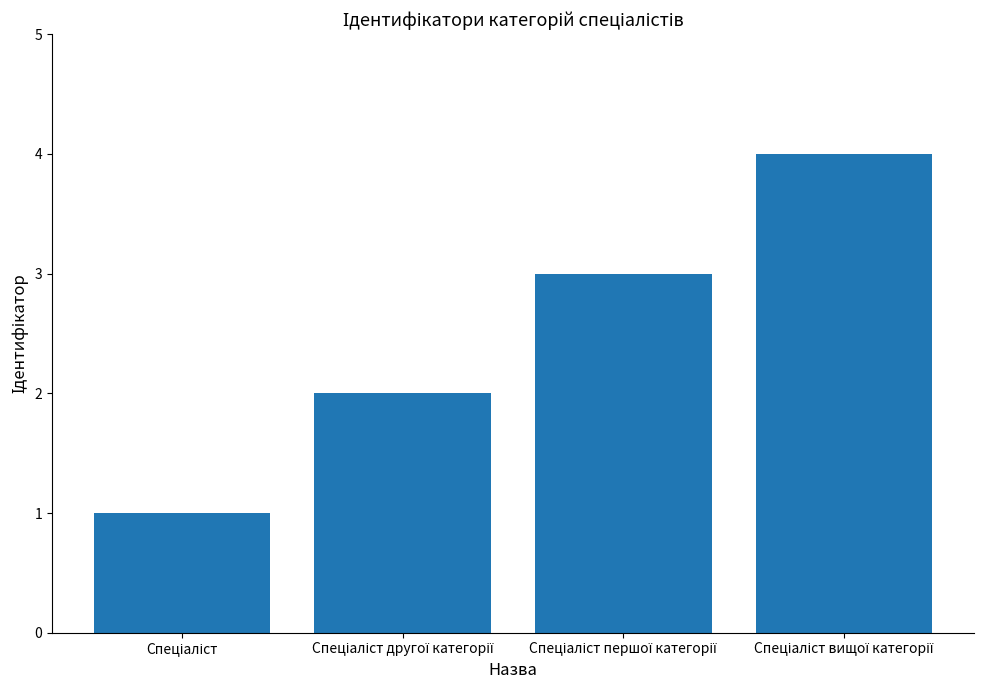

What is the difference between the maximum and minimum values?

3